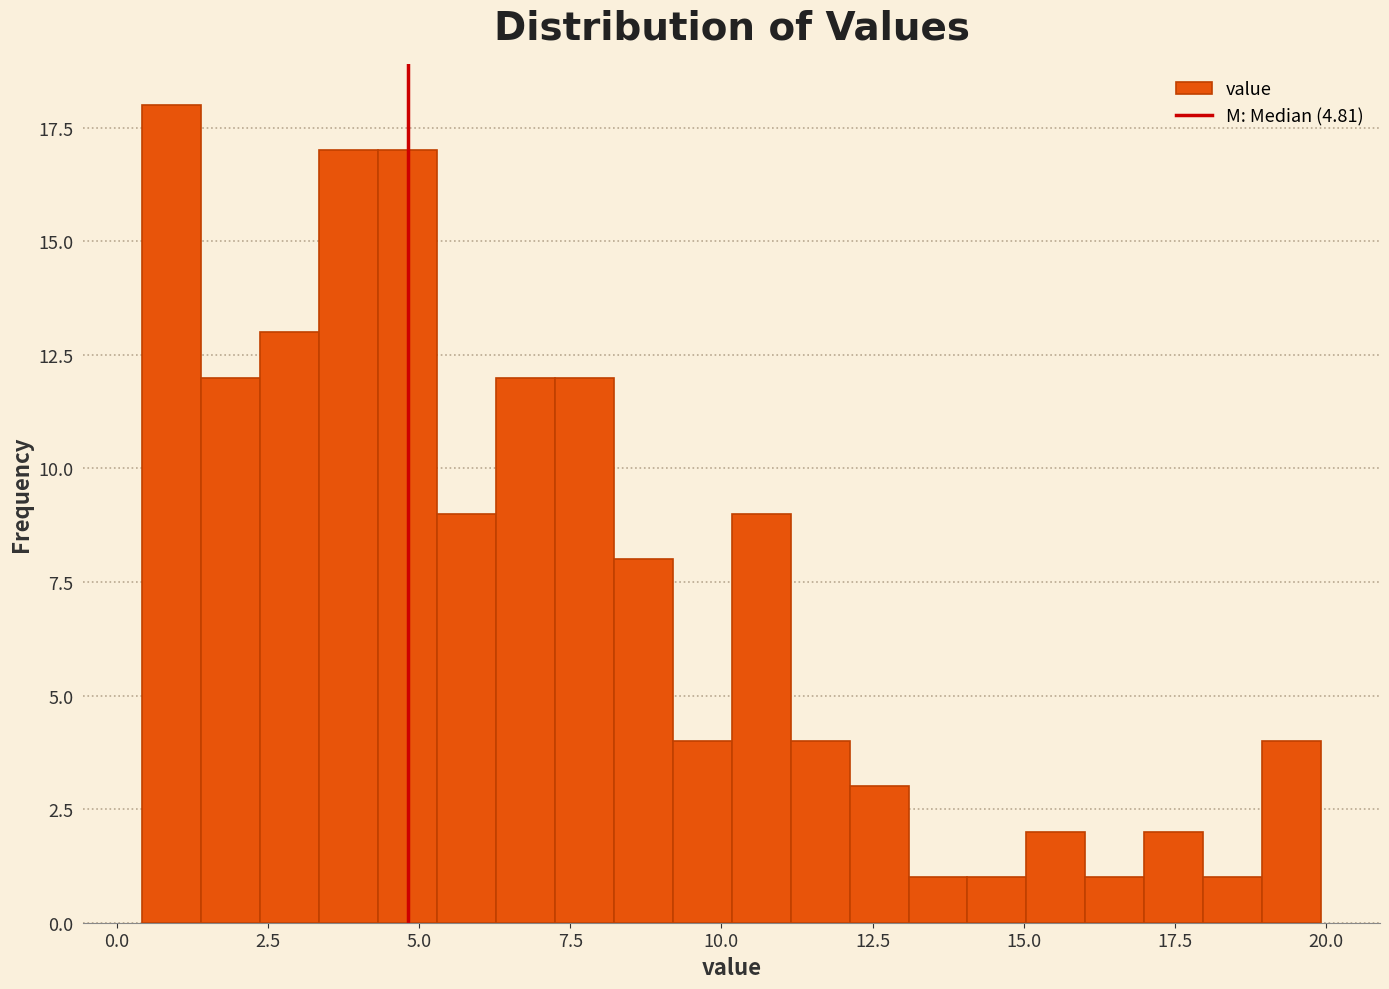

Read against the x-axis, roughly where is the centre of the tallest bar?

1.0